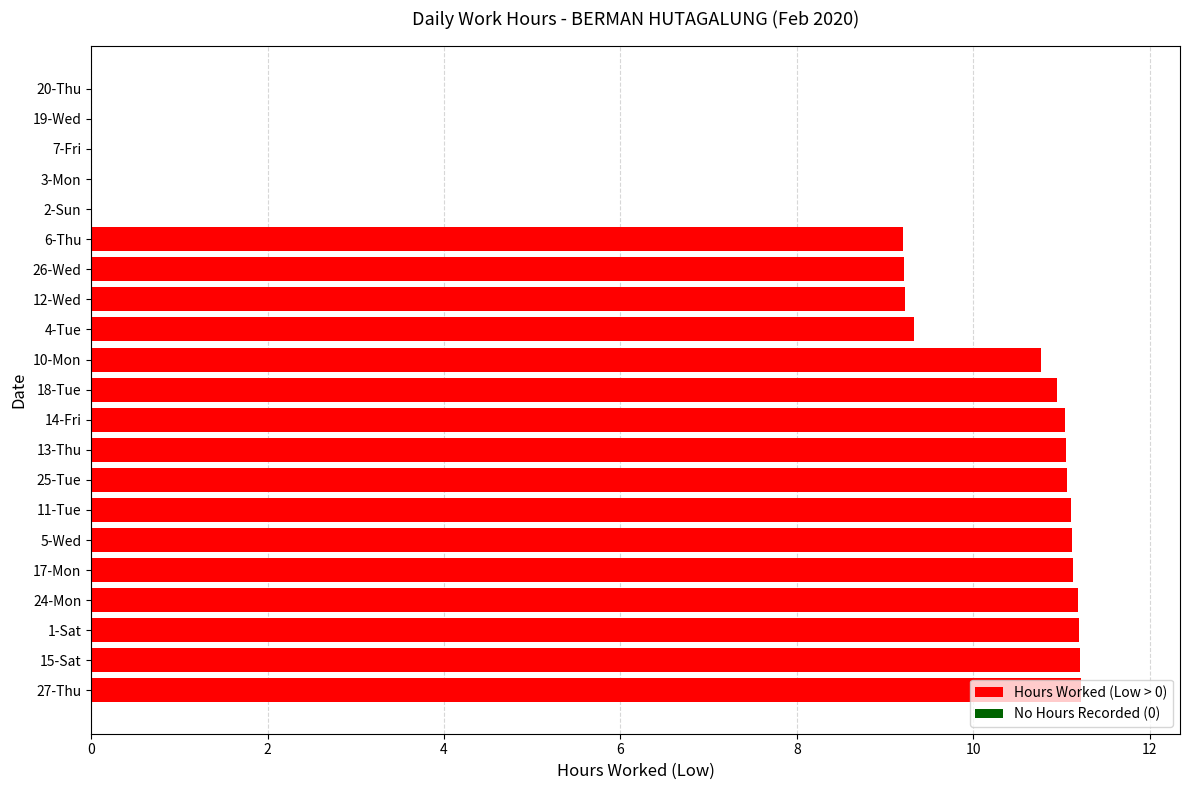

How many values exceed 10?

12